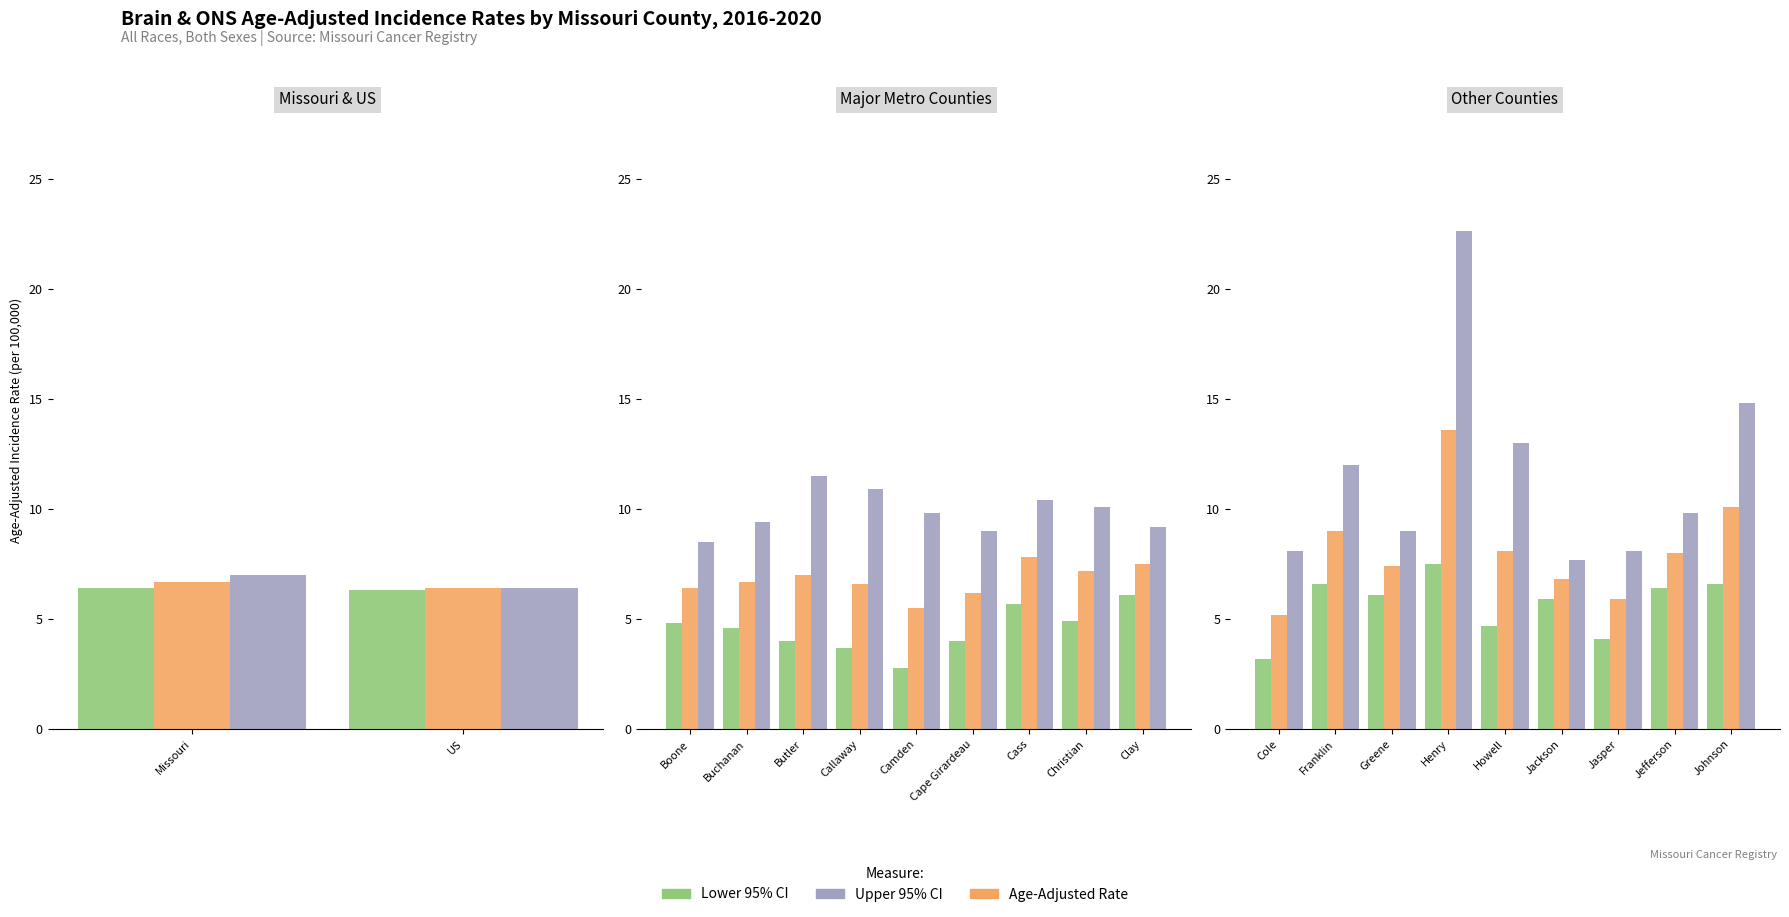

The Age-Adjusted Rate series shows 12.2 at Jefferson. True or false?

False